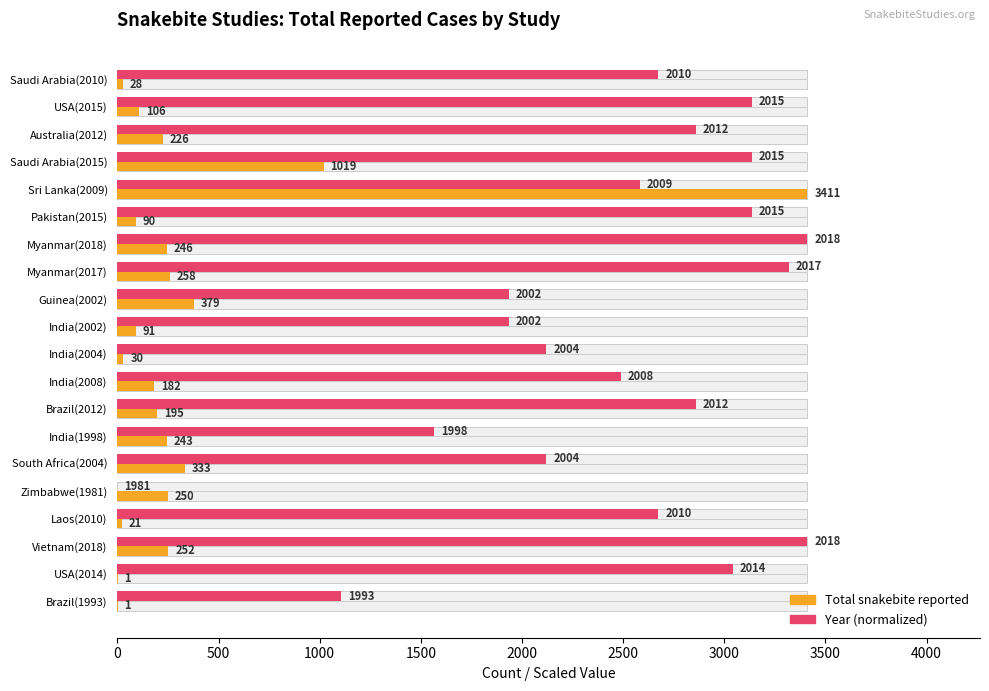

Does the chart contain stacked bars?

No